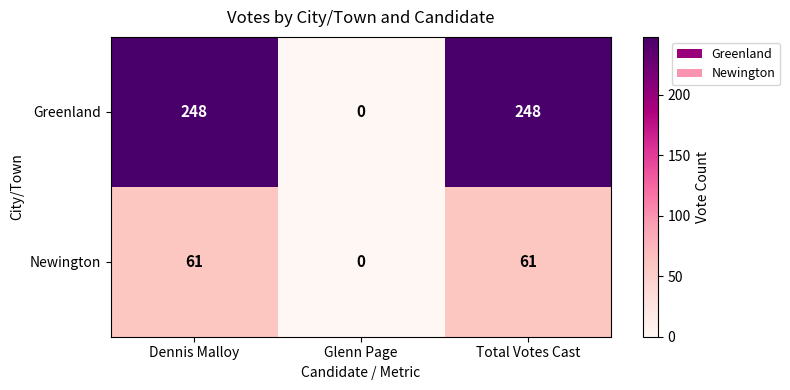

Which series changed the most between Dennis Malloy and Glenn Page?

Greenland